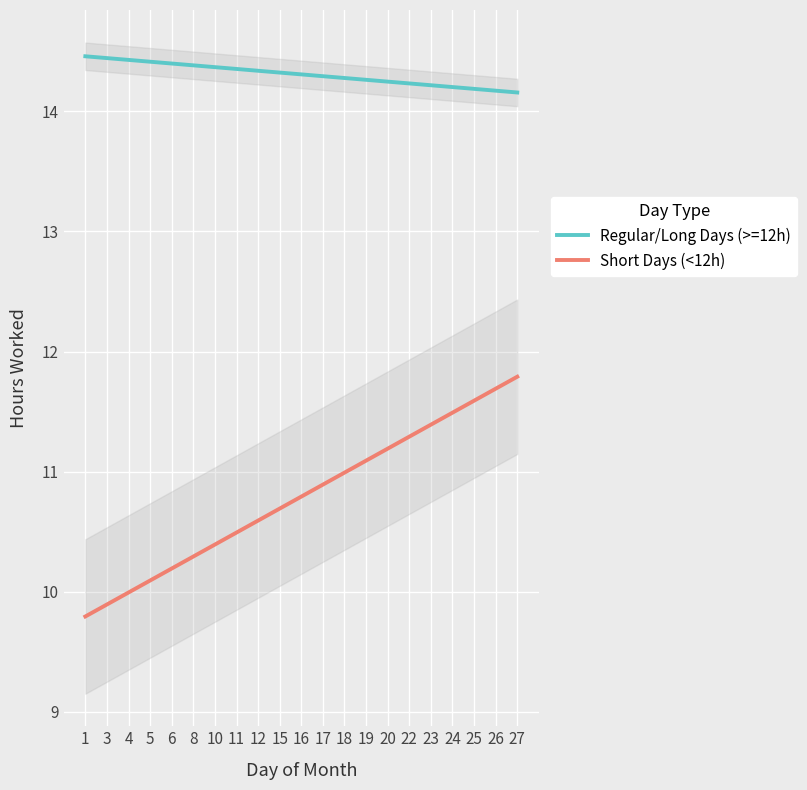

What is the highest value of the Regular/Long Days (>=12h) series?

14.5